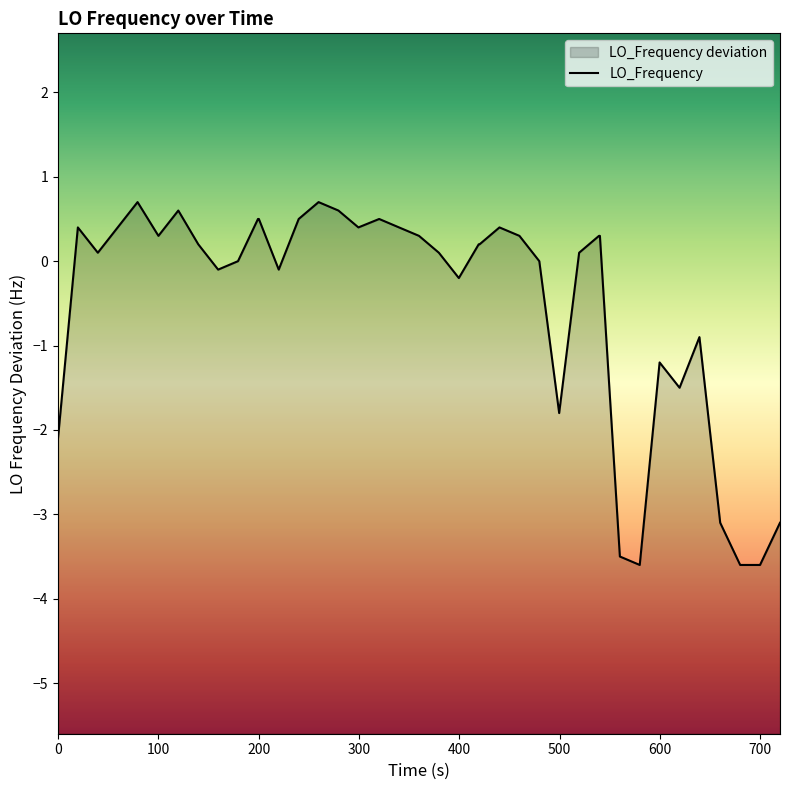

Does the chart have visible grid lines?

No